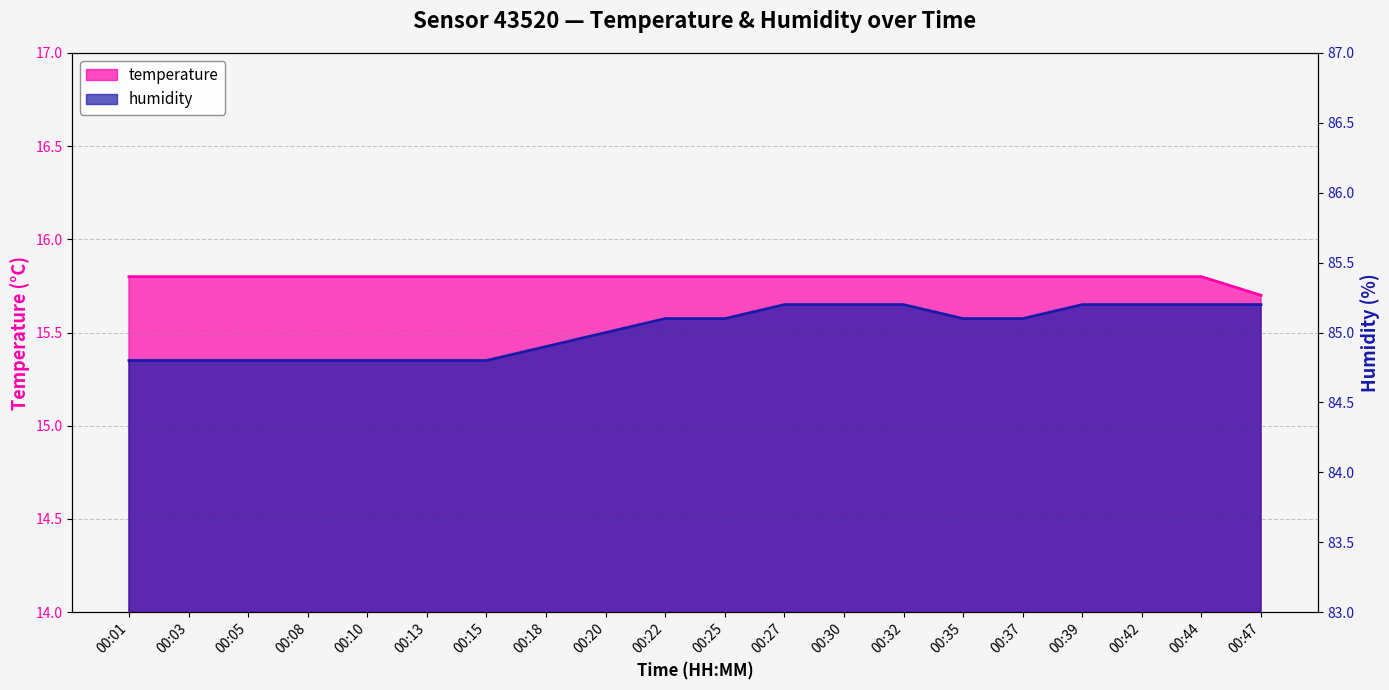

At which label is humidity closest to 85?

00:20